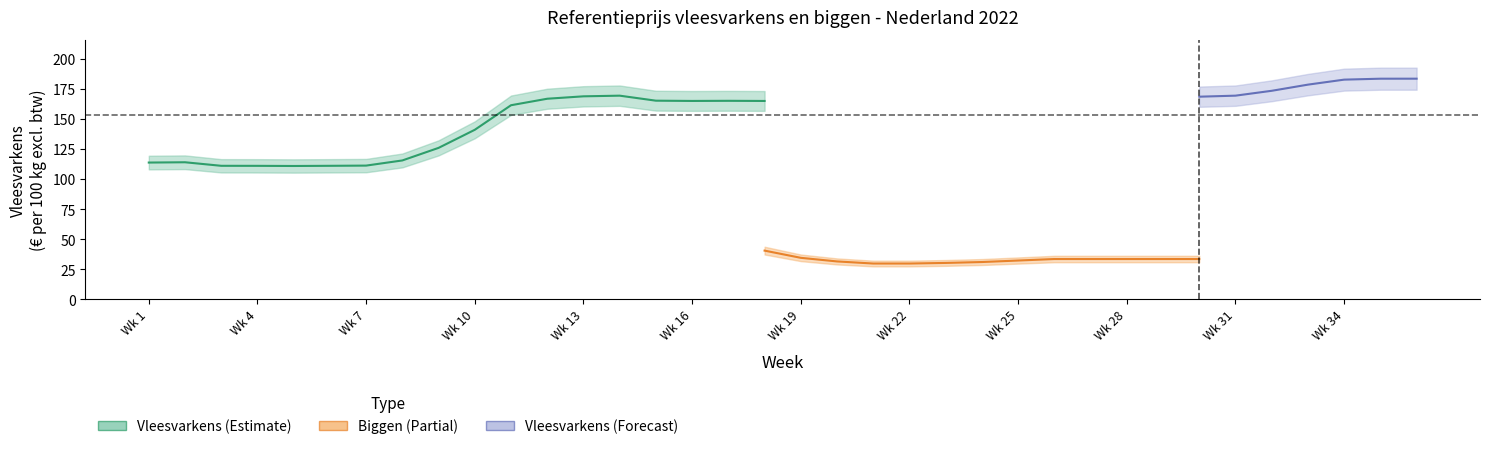

In Vleesvarkens, how many points are lower than both neighbors (excluding endpoints)?

5